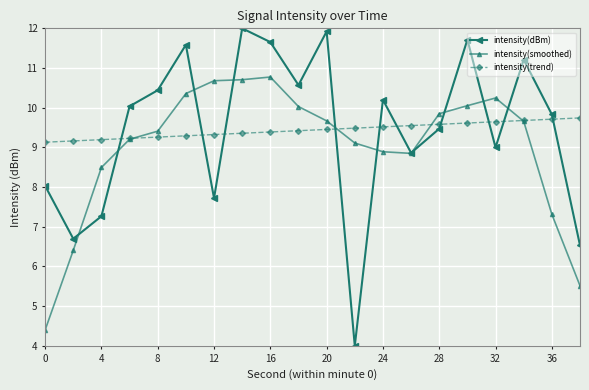

List the series in order of their peak value, highest first.

intensity(dBm), intensity(smoothed), intensity(trend)